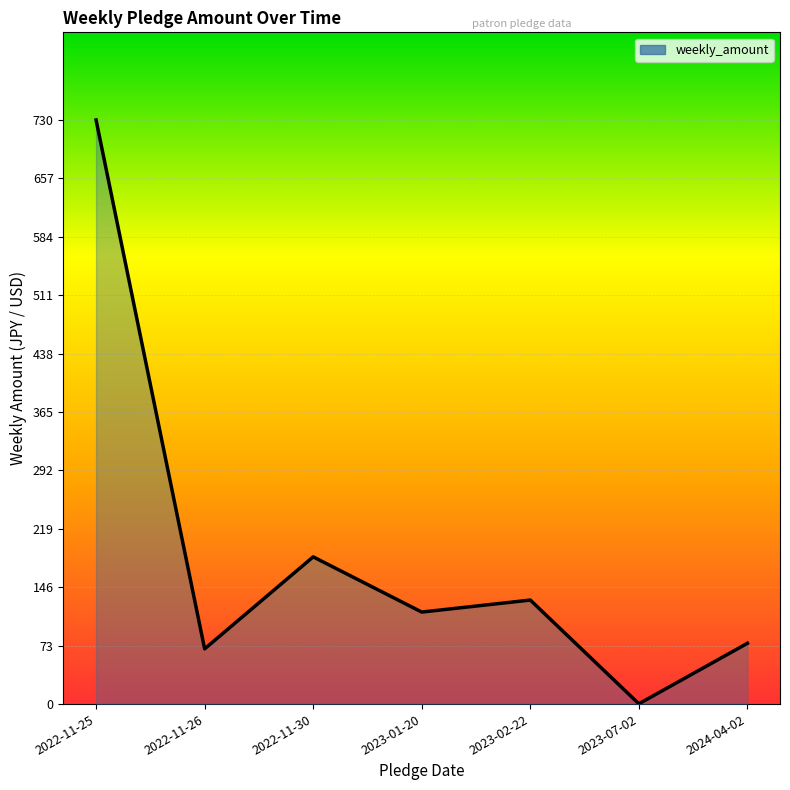

What is the approximate value at 2022-11-30?

184.0